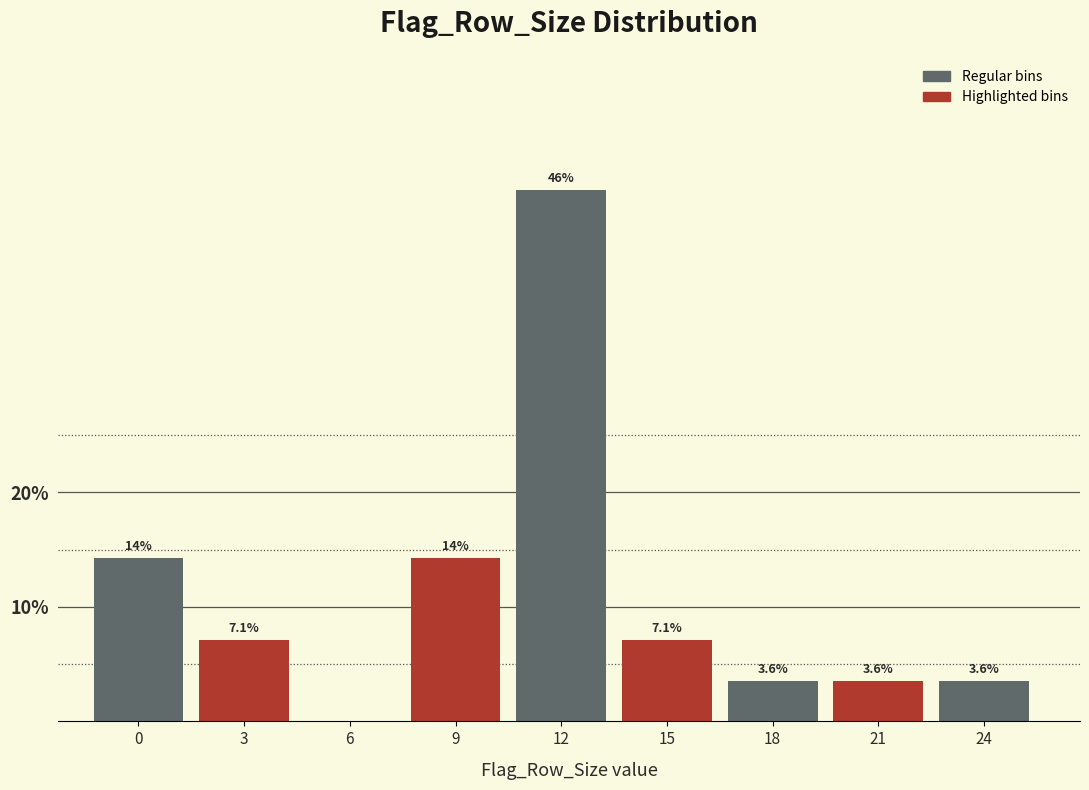

Reading right to left, transcribe all the data shown in this chart.

24=3.6	21=3.6	18=3.6	15=7.1	12=46.4	9=14.3	6=0.0	3=7.1	0=14.3